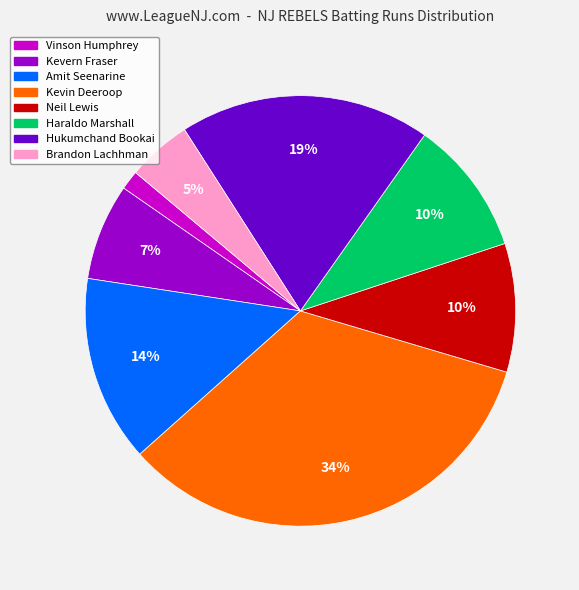

Is there any slice that represents more than half of the pie?

No